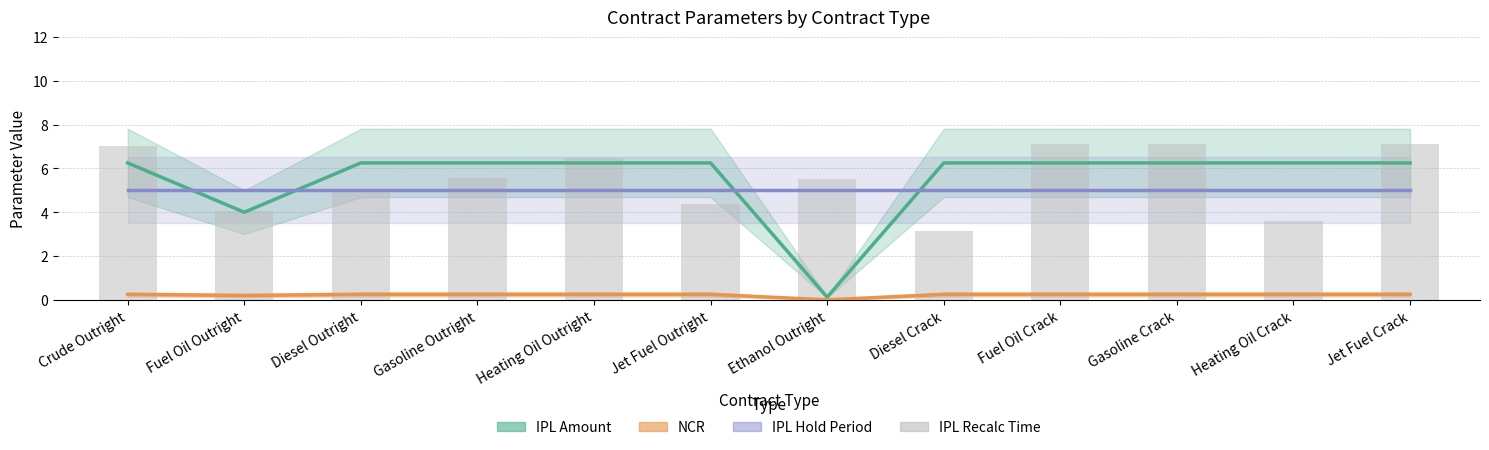

Read the NCR value at Diesel Outright.

0.2